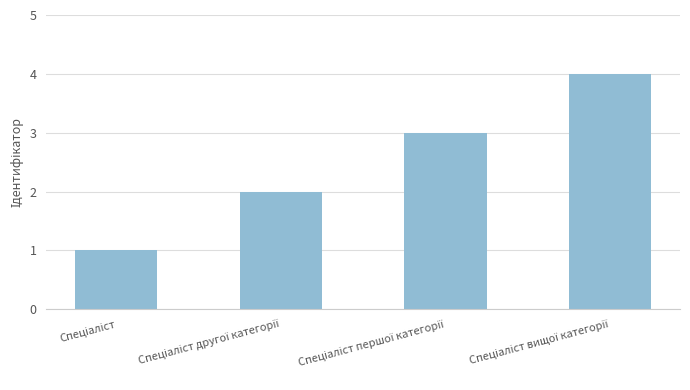

What is the difference between the maximum and minimum values?

3